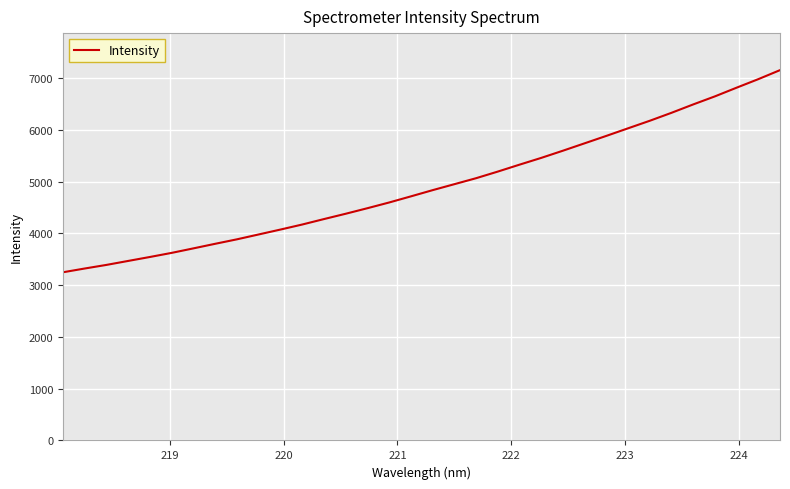

What is the maximum value shown in the chart?

7155.2